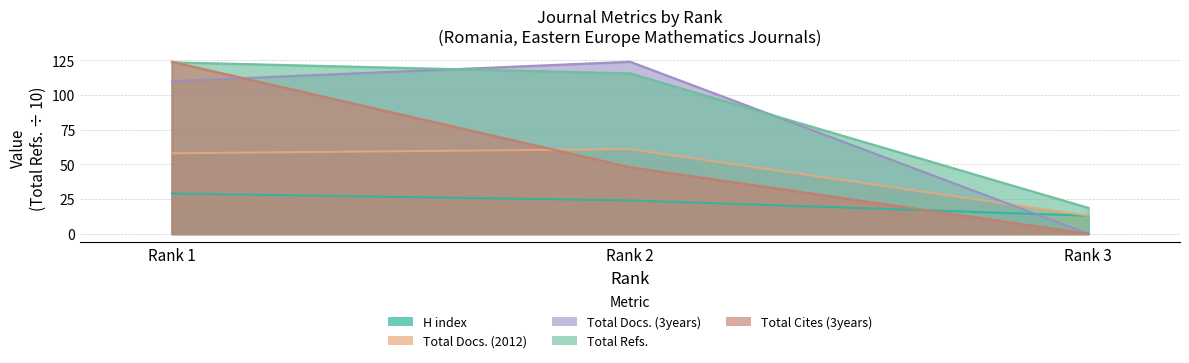

What is the difference between the maximum and minimum values in the Total Docs. (3years) series?

124.0